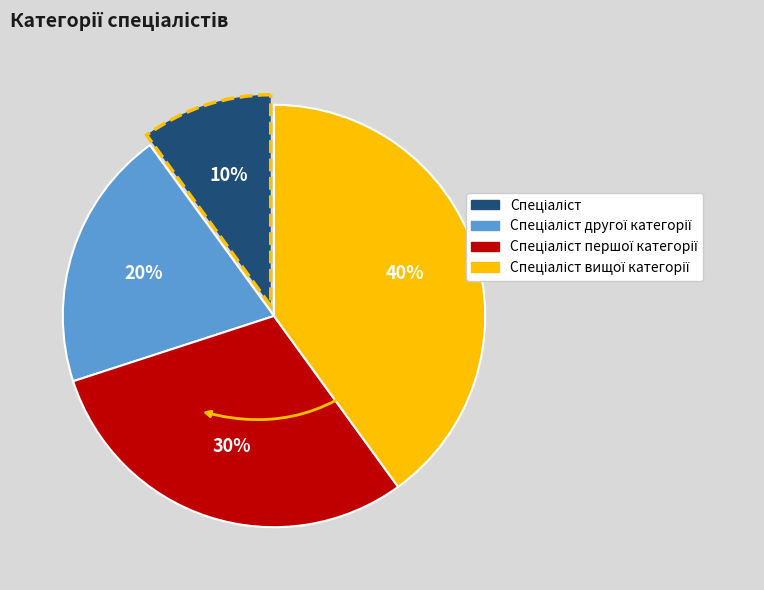

To the nearest percent, what is the difference between the largest and smallest slice percentages?

30%